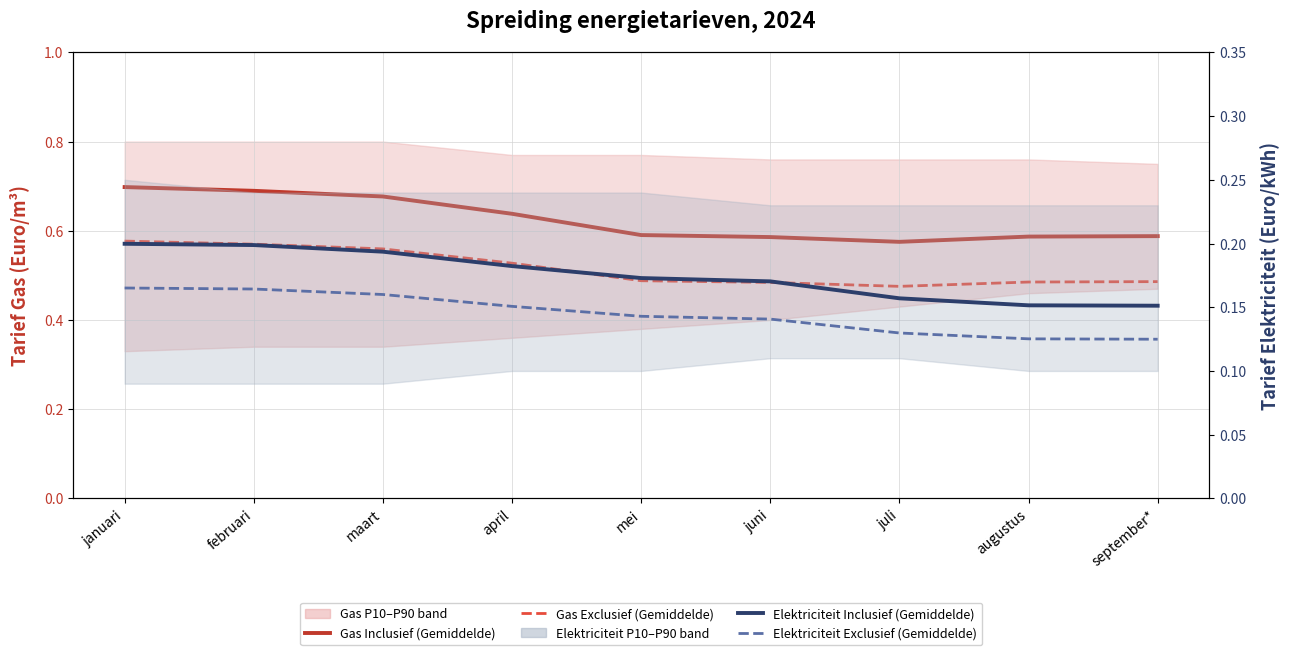

At januari, list the series in order from largest to smallest.

Gas Inclusief (Gemiddelde), Gas Exclusief (Gemiddelde), Elektriciteit Inclusief (Gemiddelde), Elektriciteit Exclusief (Gemiddelde)